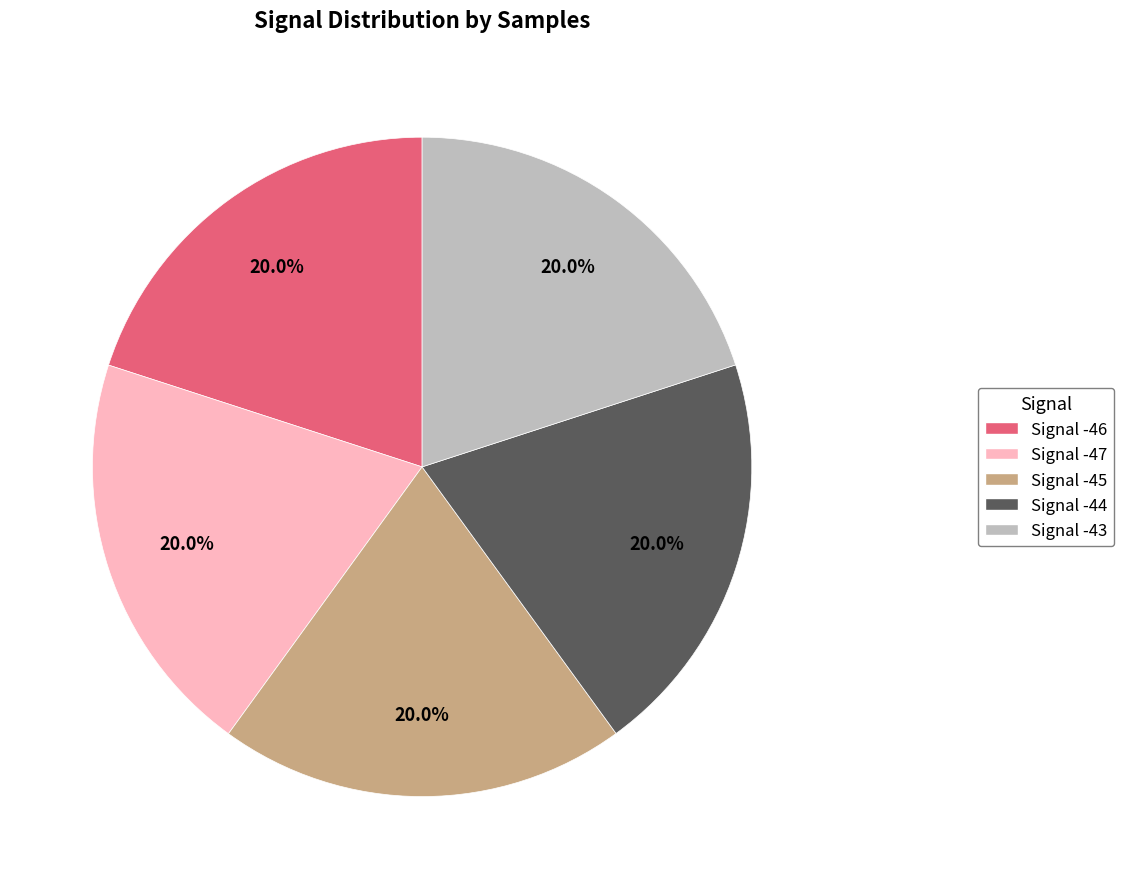

Count the number of slices in the pie.

5